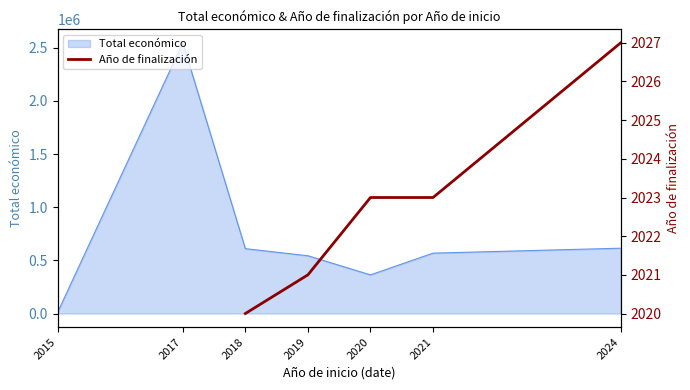

Which category has the lowest value across all series?

2018